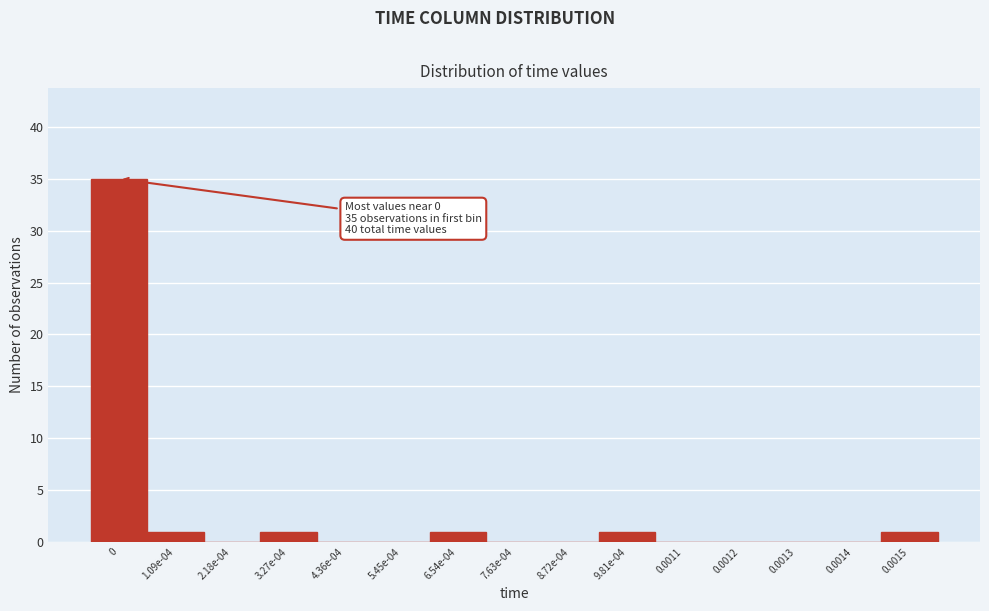

Reading right to left, extract all data points from this chart.

0.0015=1	0.0014=0	0.0013=0	0.0012=0	0.0011=0	9.81e-04=1	8.72e-04=0	7.63e-04=0	6.54e-04=1	5.45e-04=0	4.36e-04=0	3.27e-04=1	2.18e-04=0	1.09e-04=1	0=35